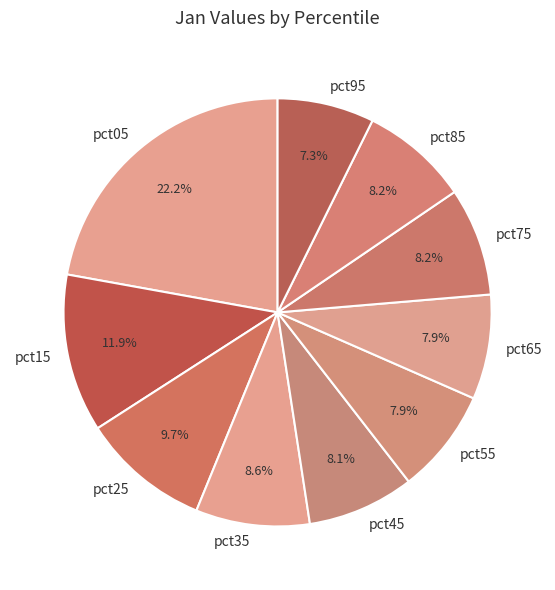

Which slice is the largest?

pct05